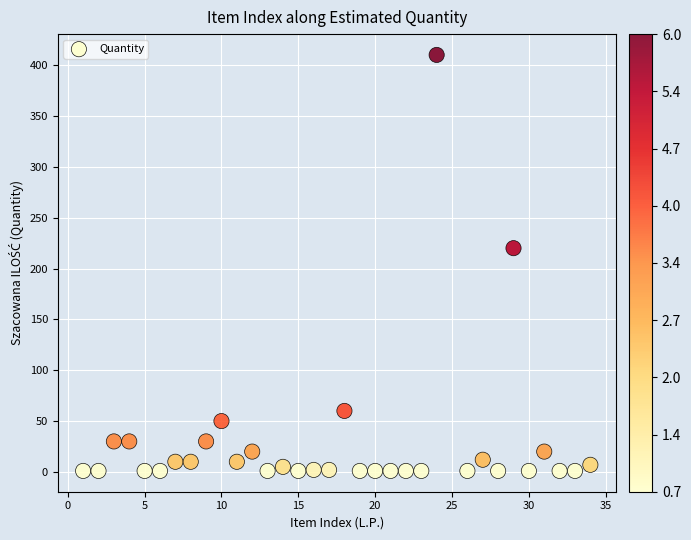

What Y value in the scatter plot is closest to 205?

220